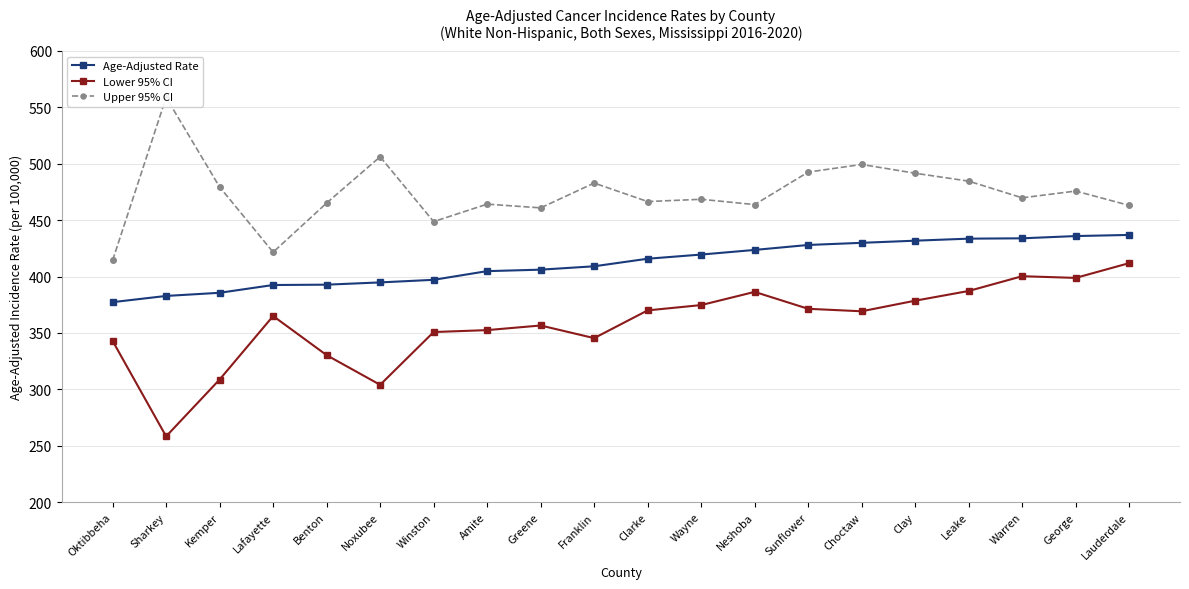

How many interior local valleys does the Upper 95% CI series have?

6